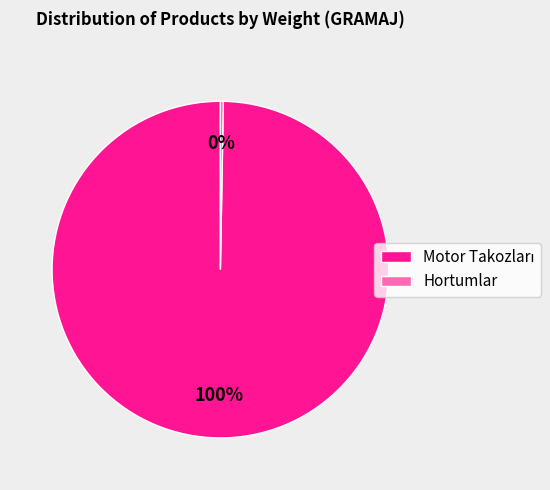

To the nearest percent, what is the average slice percentage?

50%